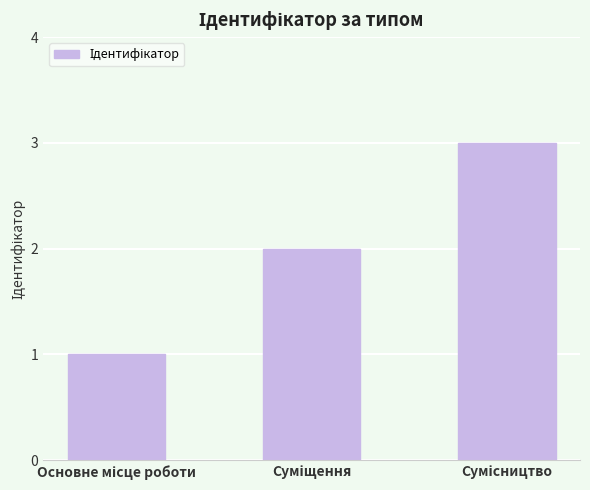

What is the smallest value displayed?

1